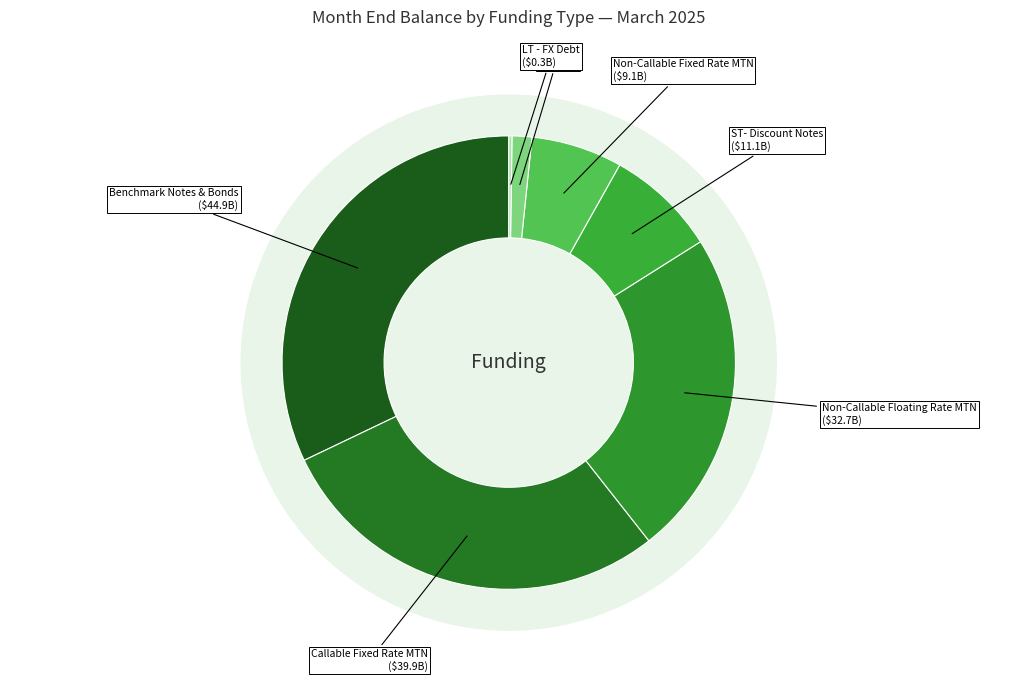

Which has a higher value, Non-Callable Floating Rate MTN or LT - CAS?

Non-Callable Floating Rate MTN